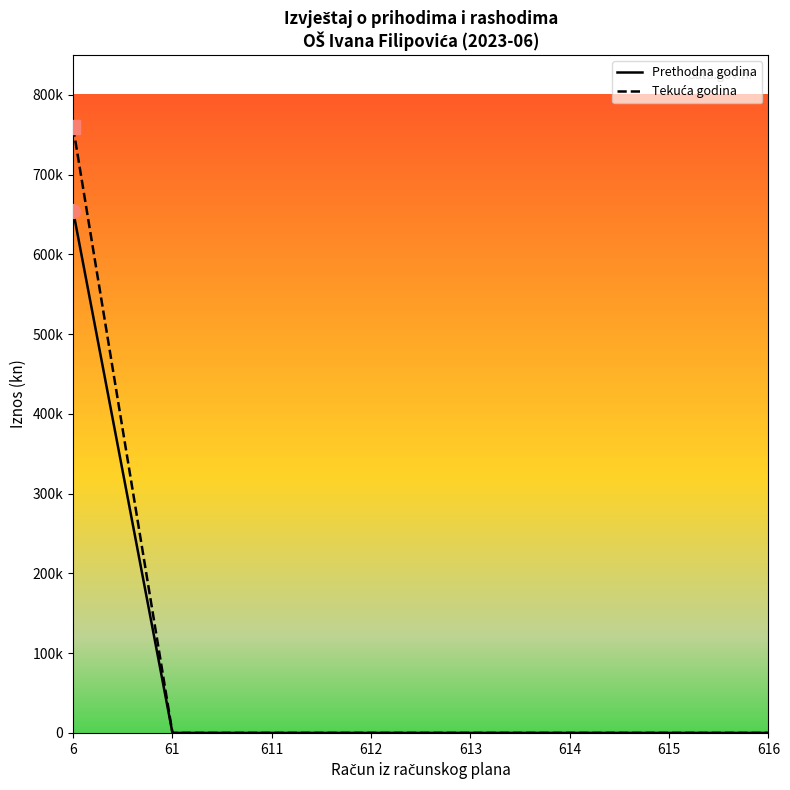

Is this an area chart (filled region under the line)?

No